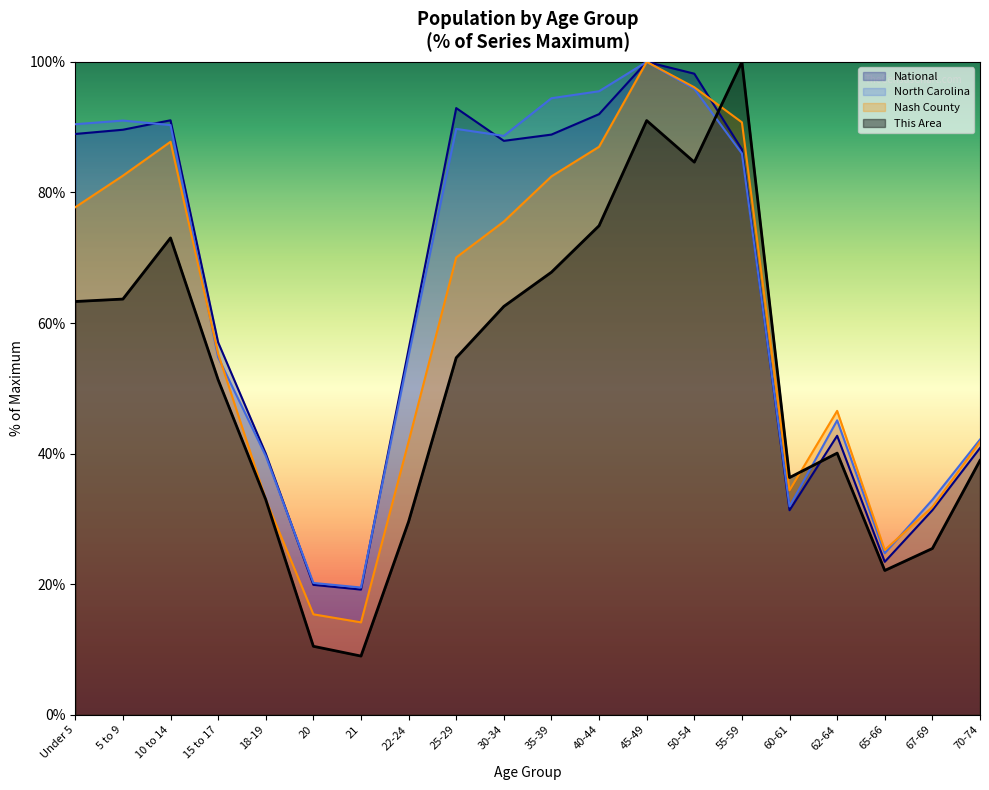

Which series has the widest spread of values?

This Area